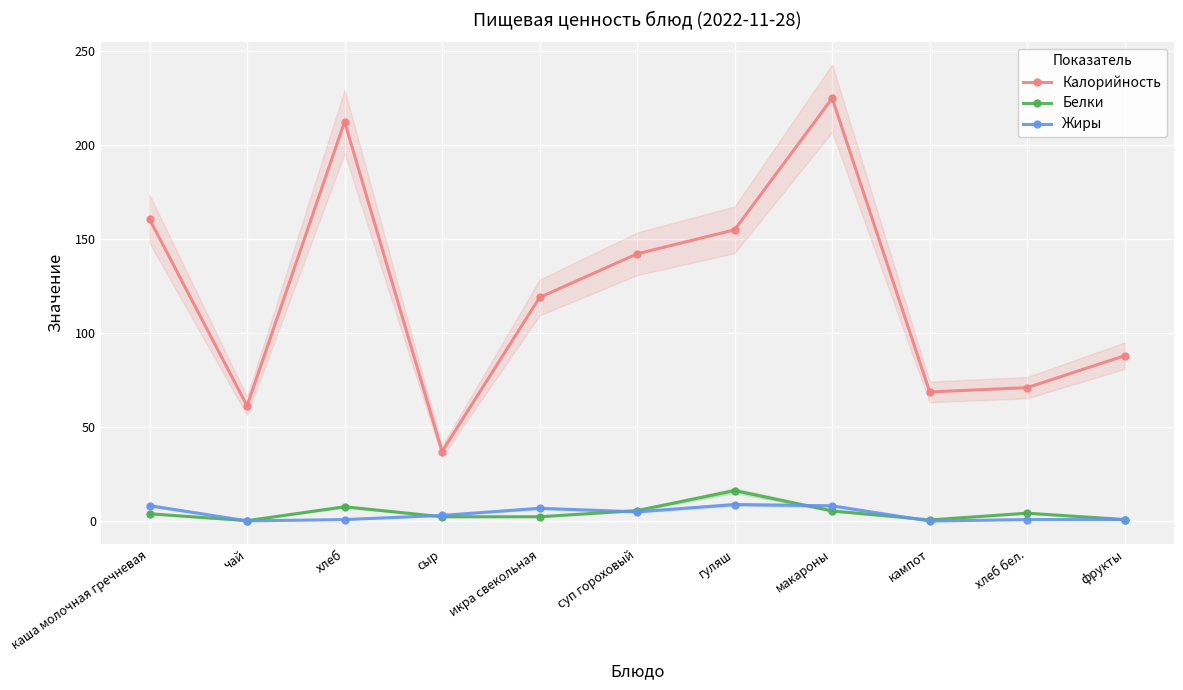

What is the value of the Калорийность point at the 8th from the left?

225.0